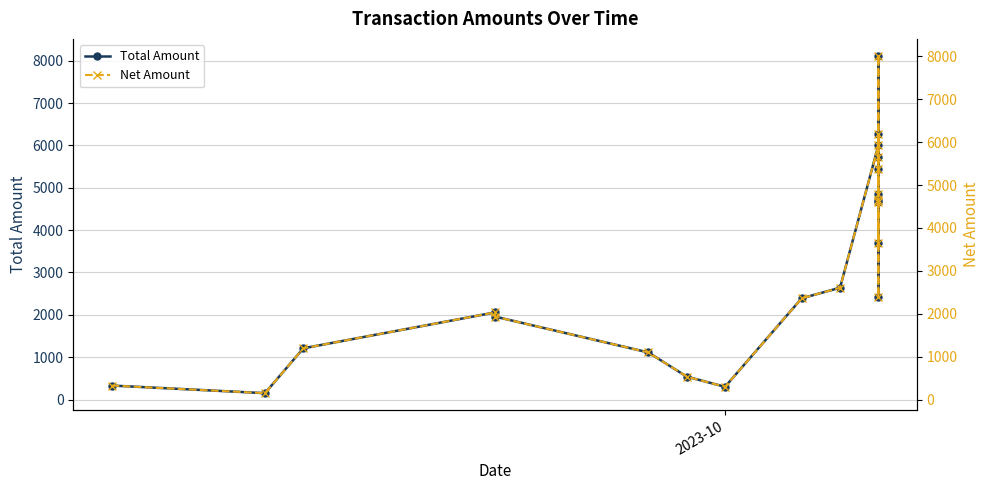

What are all the series names shown in the legend?

Total Amount, Net Amount